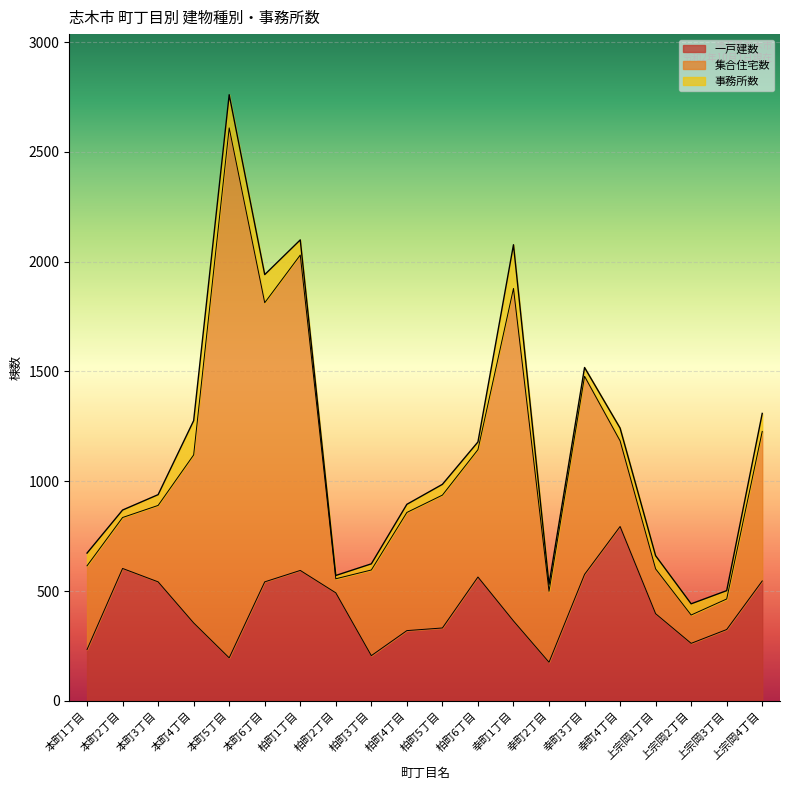

At which category does 集合住宅数 reach its first local peak?

本町5丁目